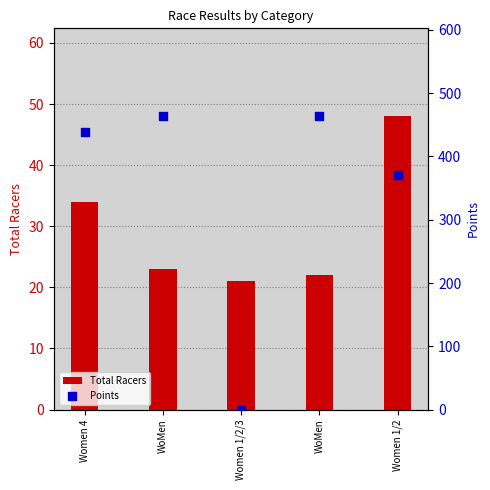

What is the total value across all series at WoMen?

486.5